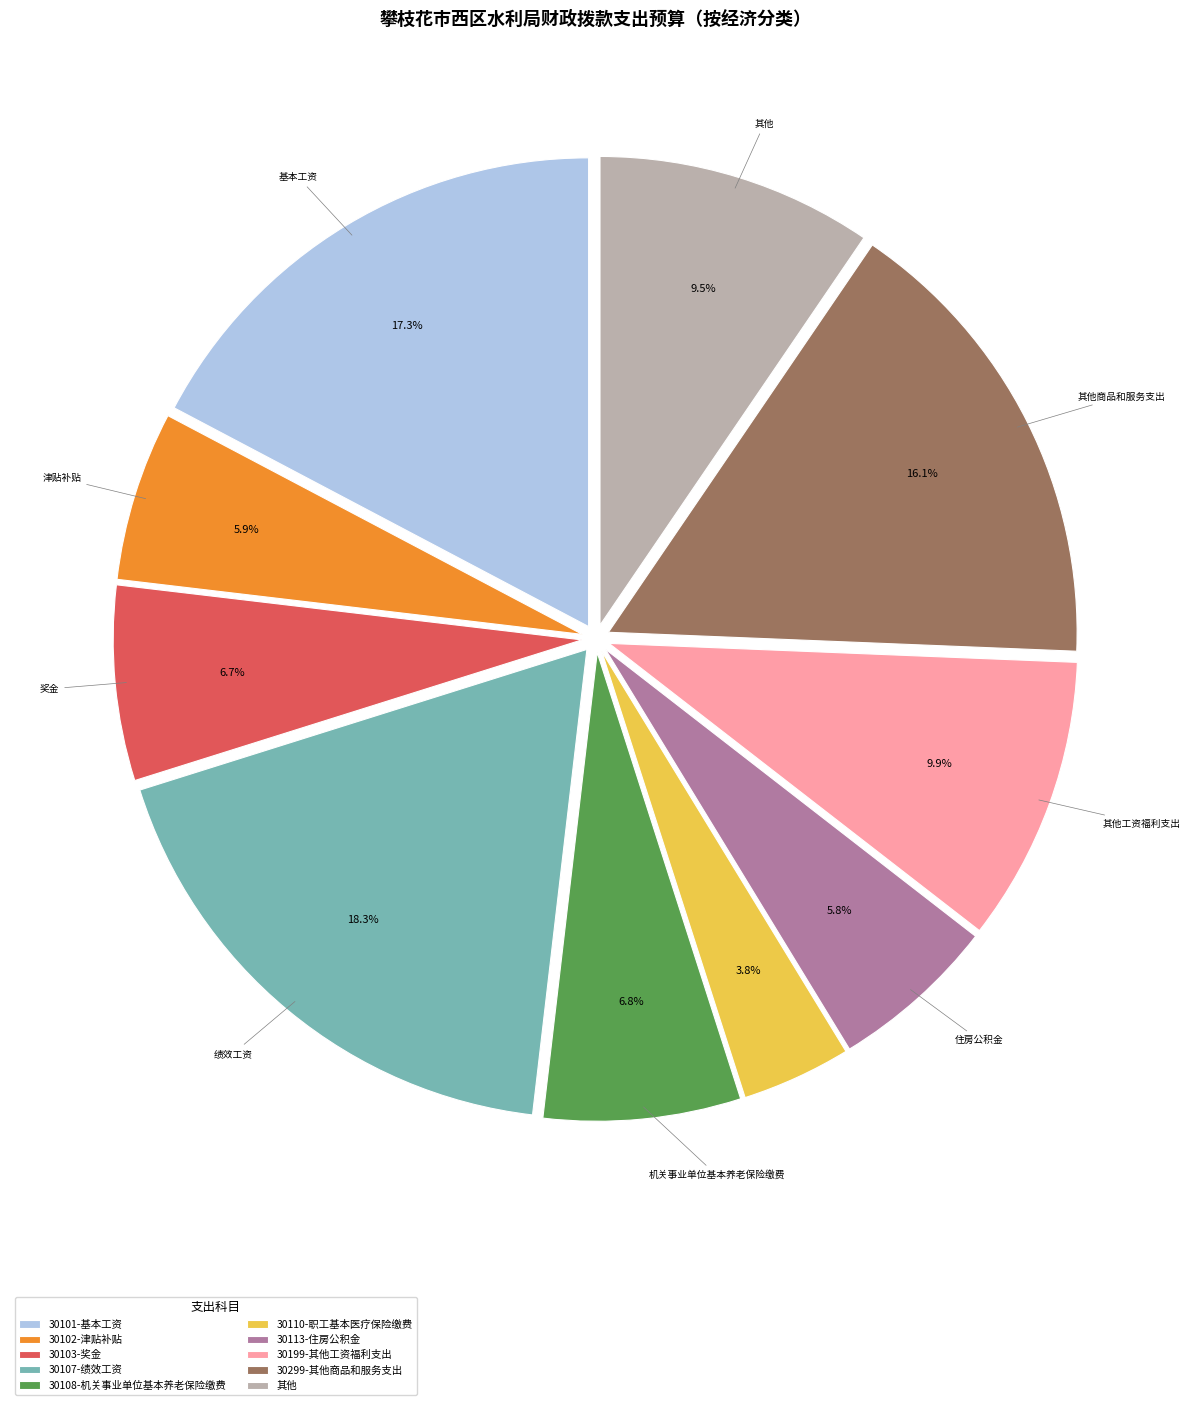

Is there a majority slice in this chart?

No